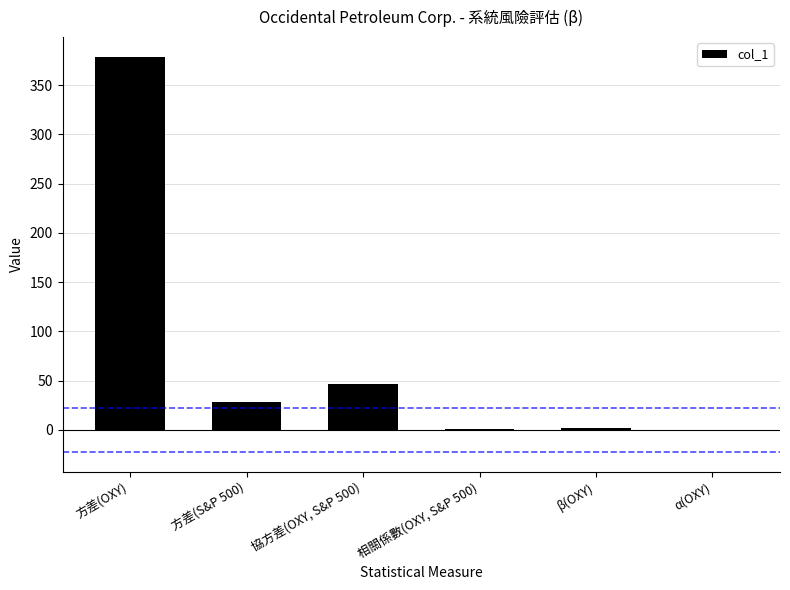

How many categories are shown in the chart?

6